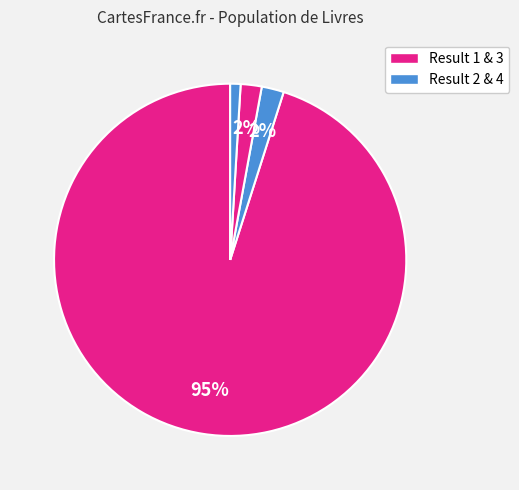

How many slices are in this pie chart?

4